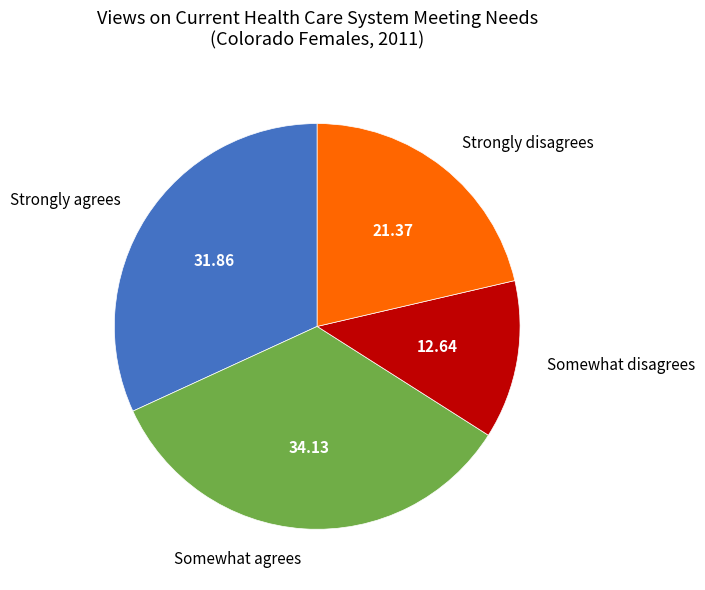

Does Strongly disagrees account for over 50% of the chart?

No